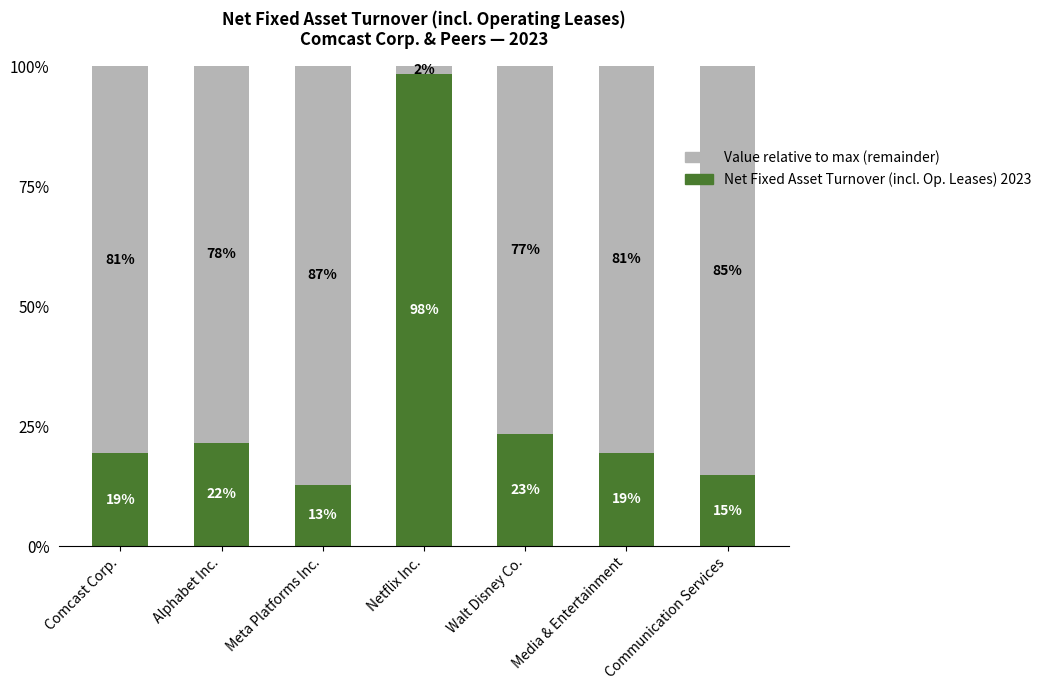

Are the bars grouped side by side (vs. stacked)?

No